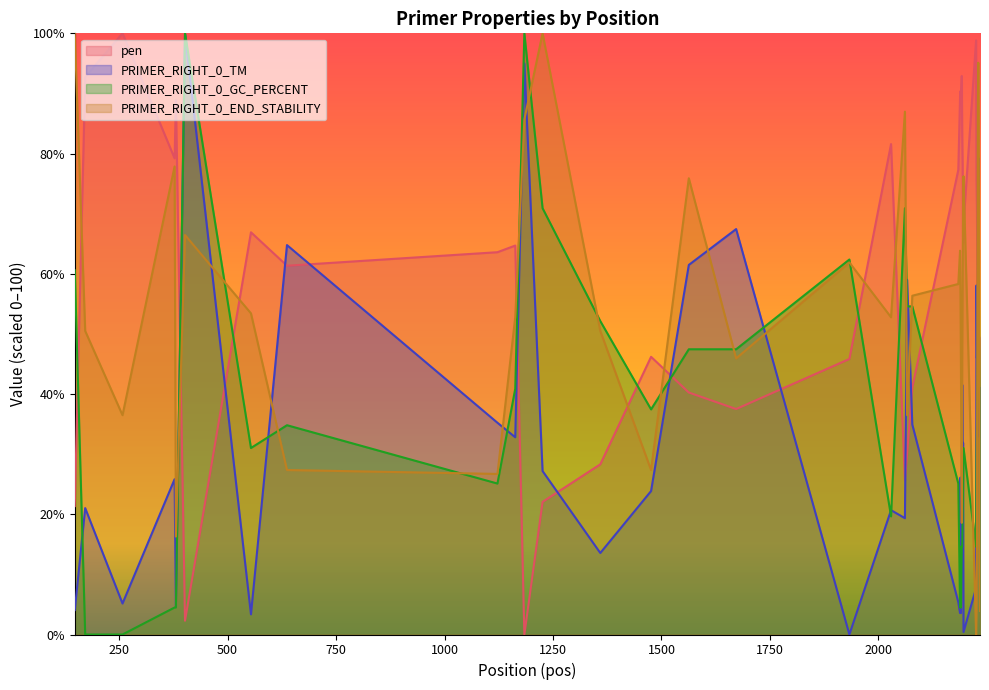

Rank the series by their maximum value, from lowest to highest.

pen, PRIMER_RIGHT_0_TM, PRIMER_RIGHT_0_GC_PERCENT, PRIMER_RIGHT_0_END_STABILITY